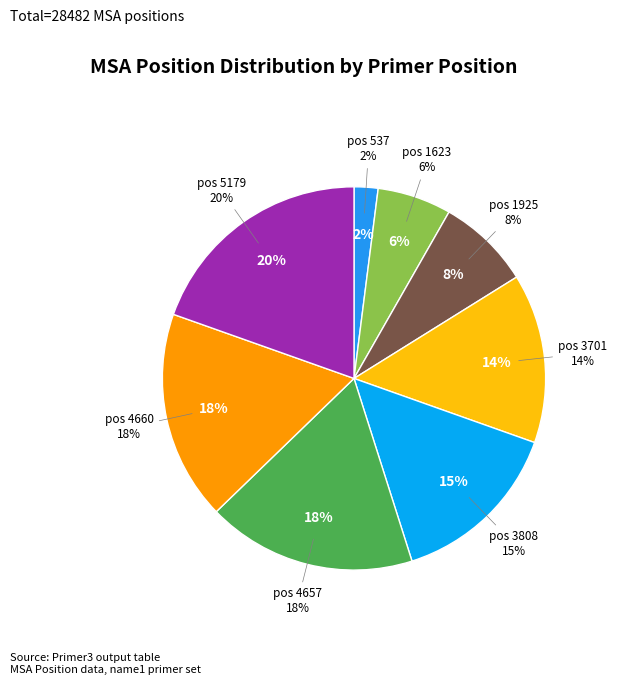

To the nearest percent, what is the difference between the largest and smallest slice percentages?

18%